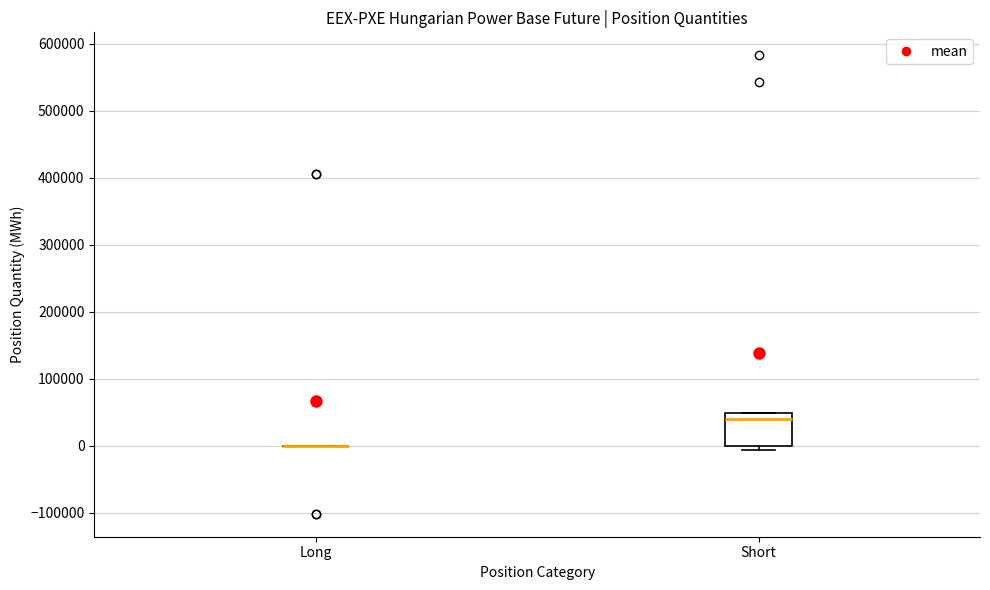

Where is the upper edge of the box for Short on the y-axis? The values are not printed on the chart, so give them approximately, as read against the axis.

50000